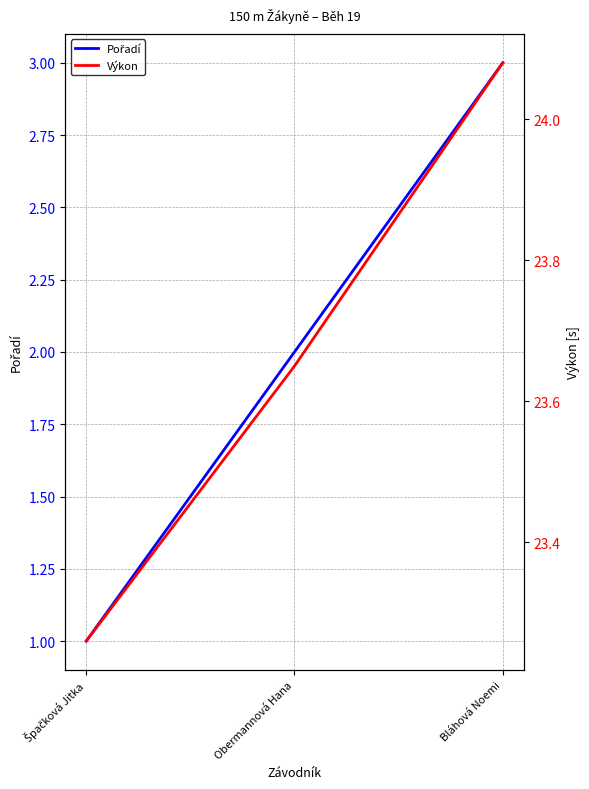

Which series has the largest range (max minus min)?

Pořadí